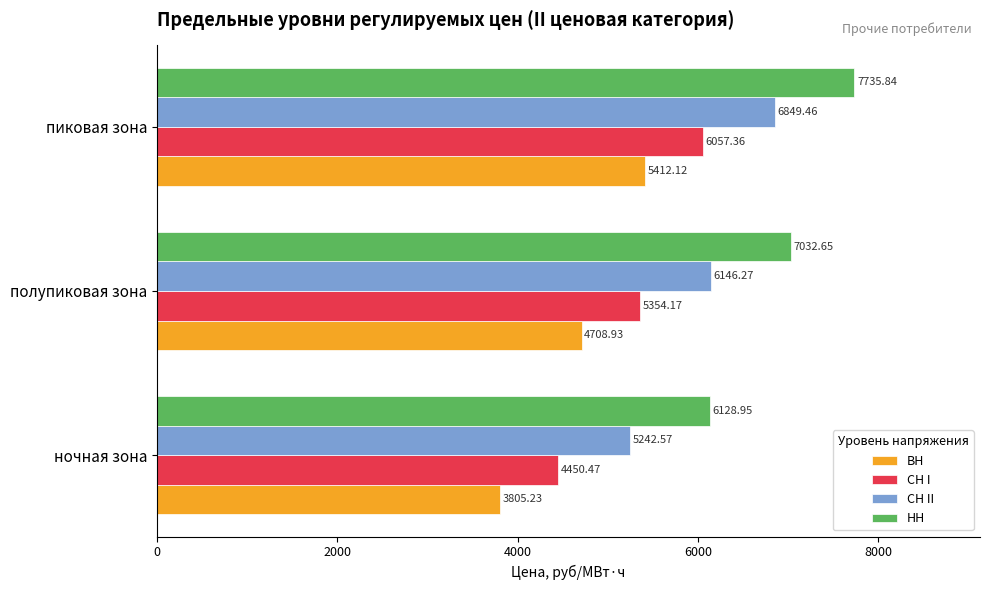

Which label corresponds to the smallest value in the chart?

ночная зона